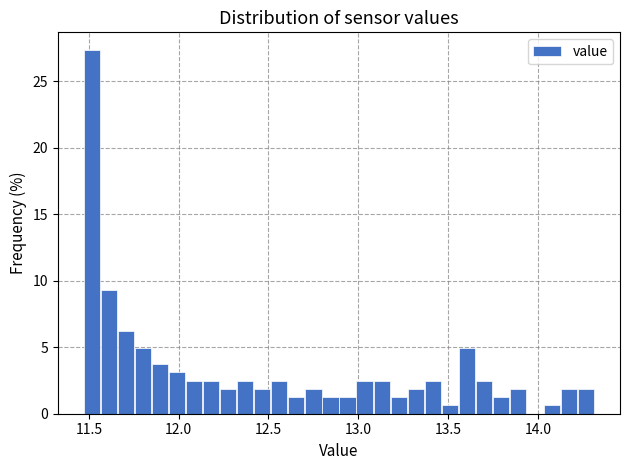

Around what value on the x-axis is the tallest bar? Give the approximate position of its centre, as read against the axis.

11.50